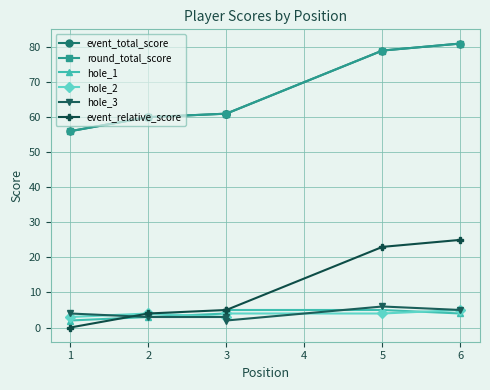

How many lines are shown in the chart?

6